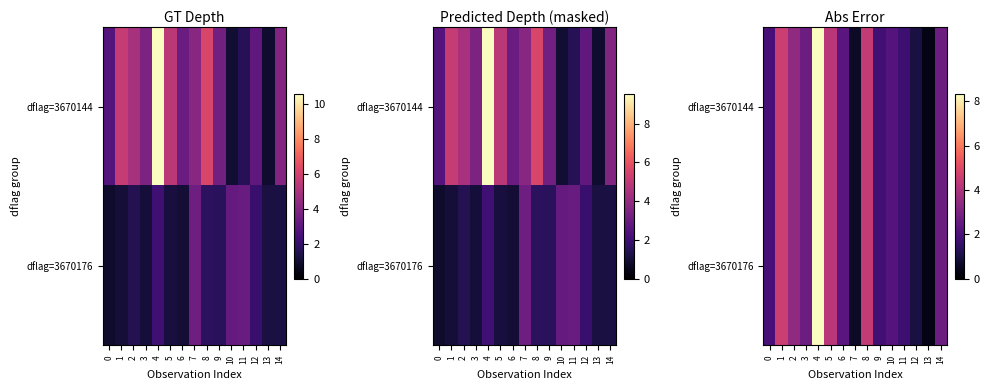

Which series has the largest total across all categories?

dflag=3670144